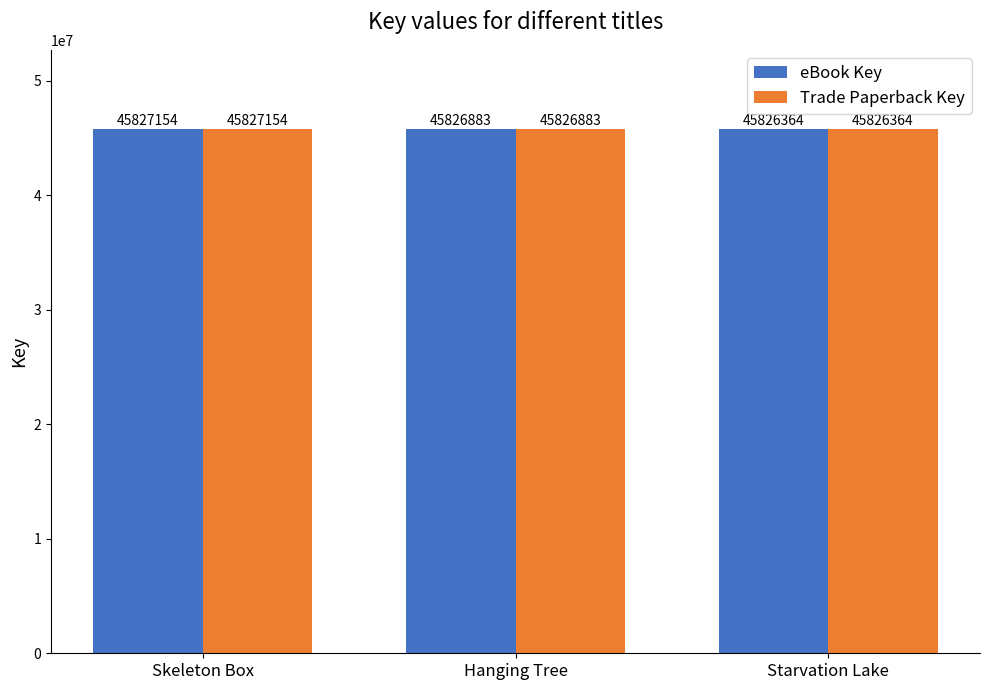

Reading left to right, transcribe all the data shown in this chart.

eBook Key: Skeleton Box=45827154	Hanging Tree=45826883	Starvation Lake=45826364
Trade Paperback Key: Skeleton Box=45827154	Hanging Tree=45826883	Starvation Lake=45826364